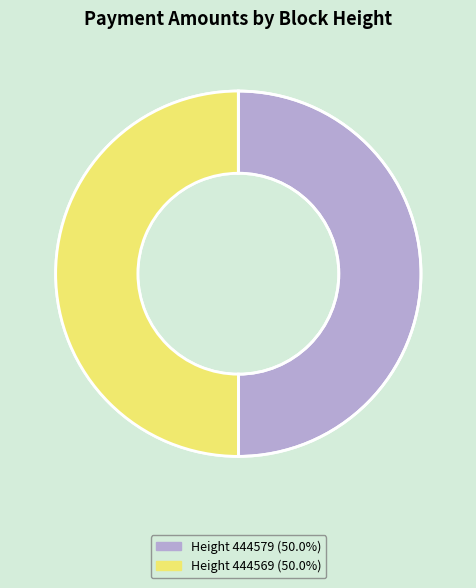

What is the smallest slice in the pie chart?

444579